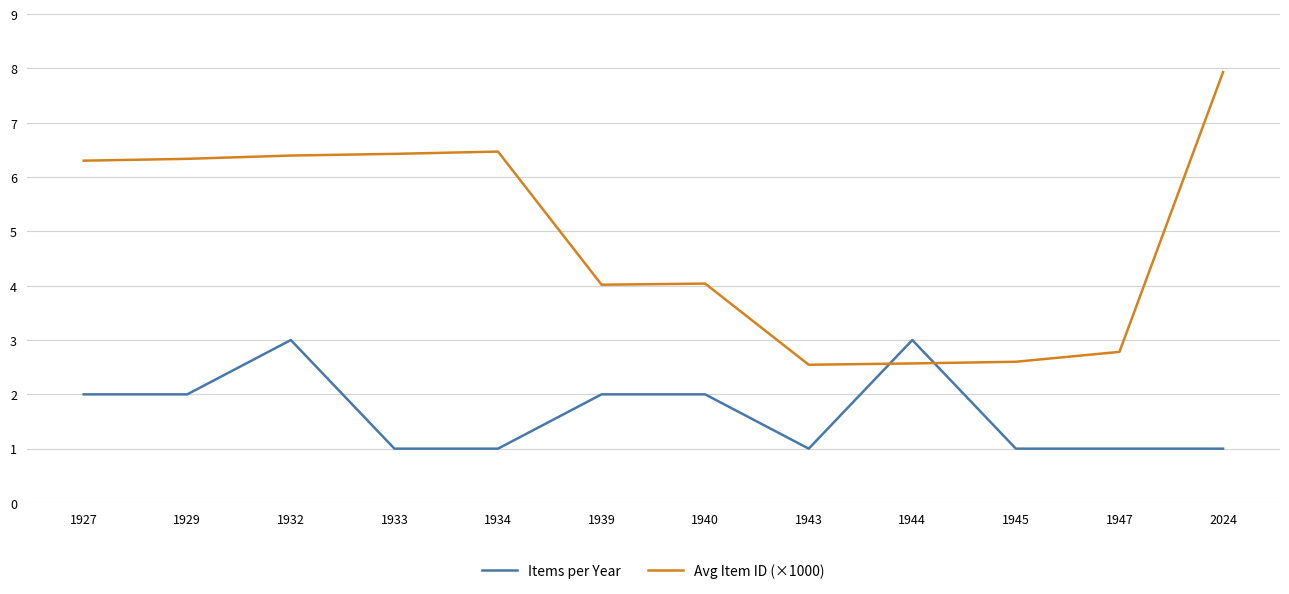

Which series has the largest total across all categories?

Avg Item ID (×1000)